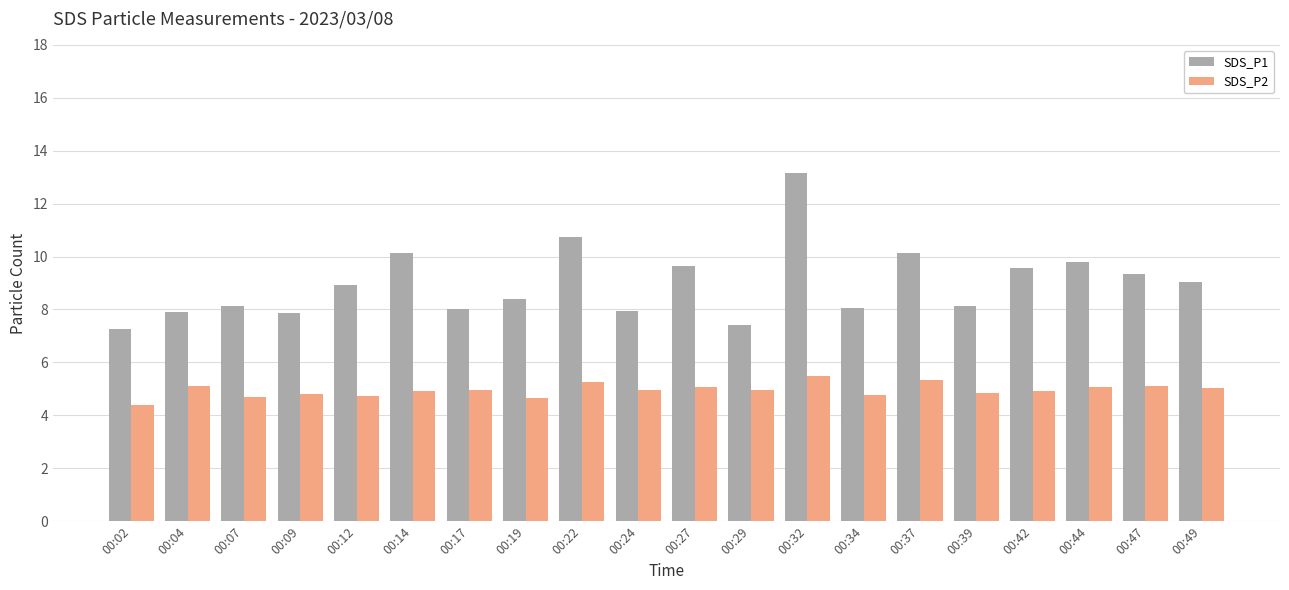

Which category has the highest value in the SDS_P1 series?

00:32